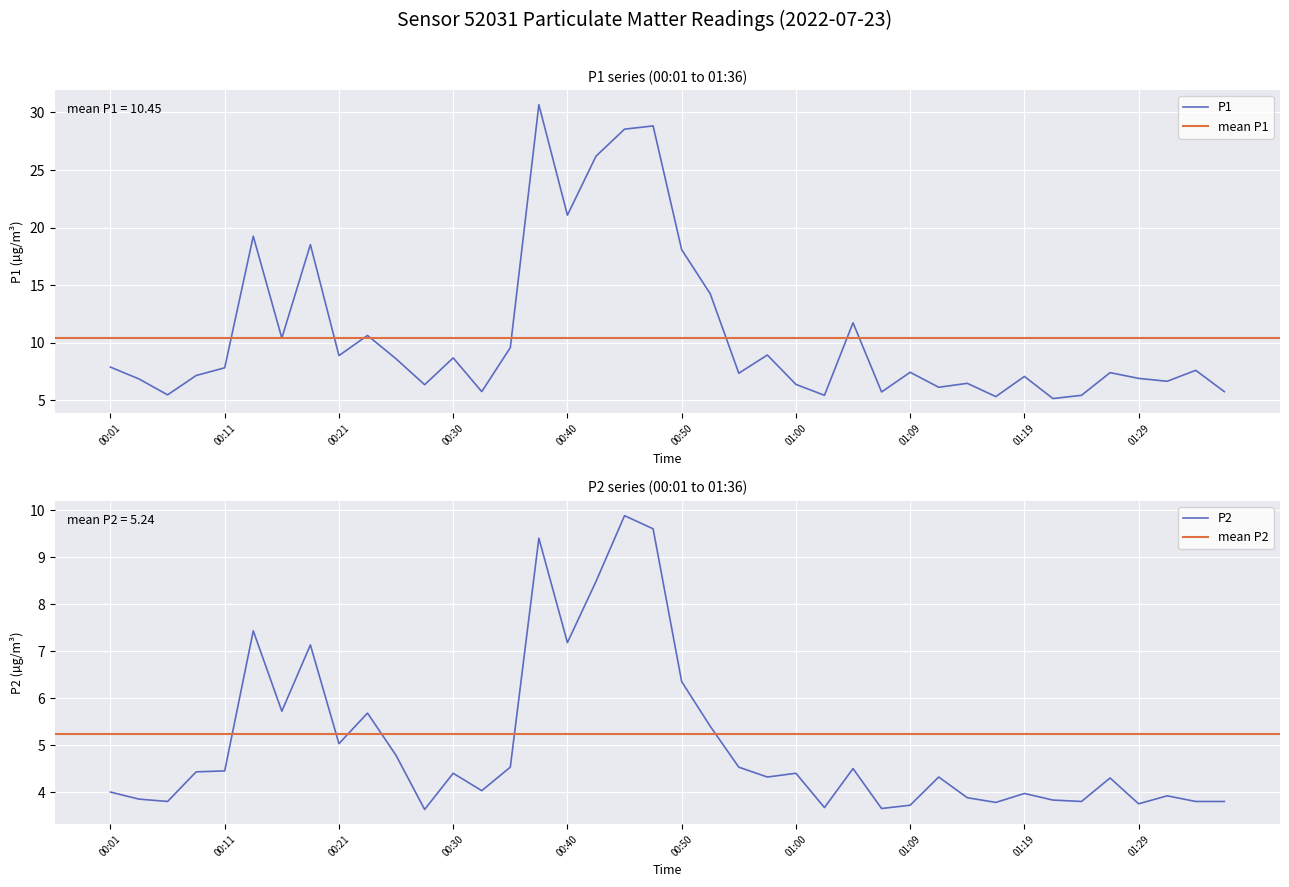

Where is the first local minimum for P1?

00:06